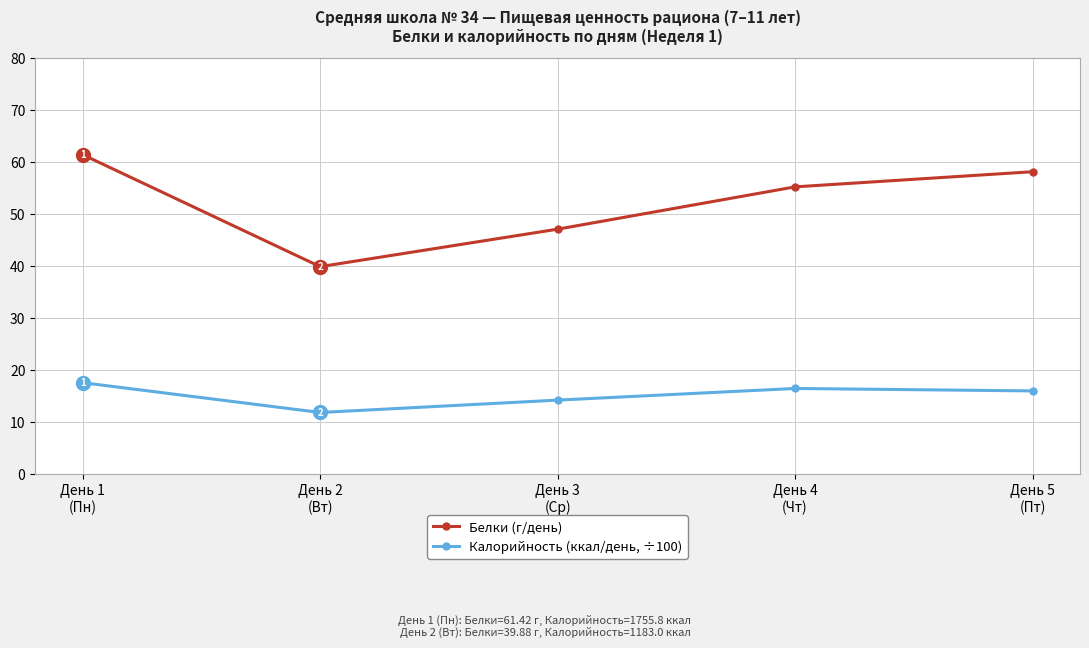

Which series has the widest spread of values?

Белки (г/день)